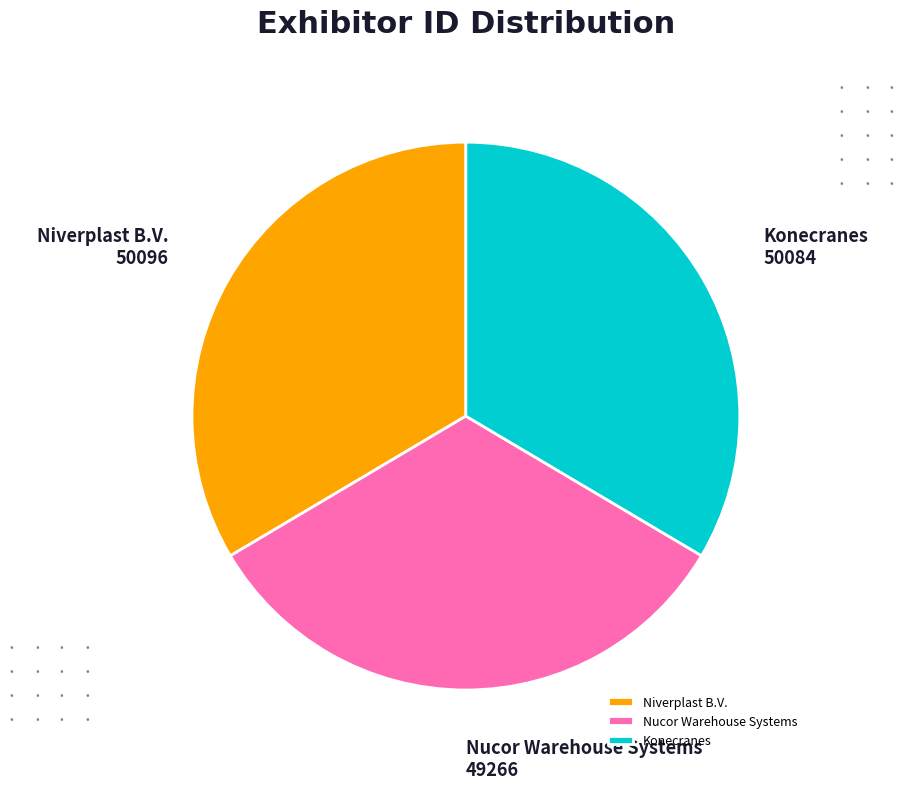

Is it true that Nucor Warehouse Systems is 39% of the pie?

False